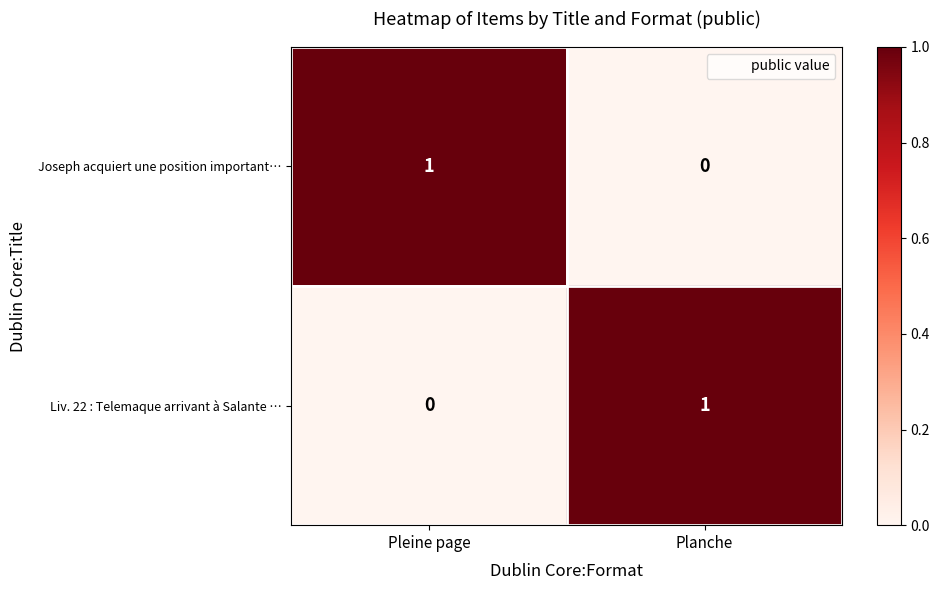

What is the difference between the highest and lowest values at Planche?

1